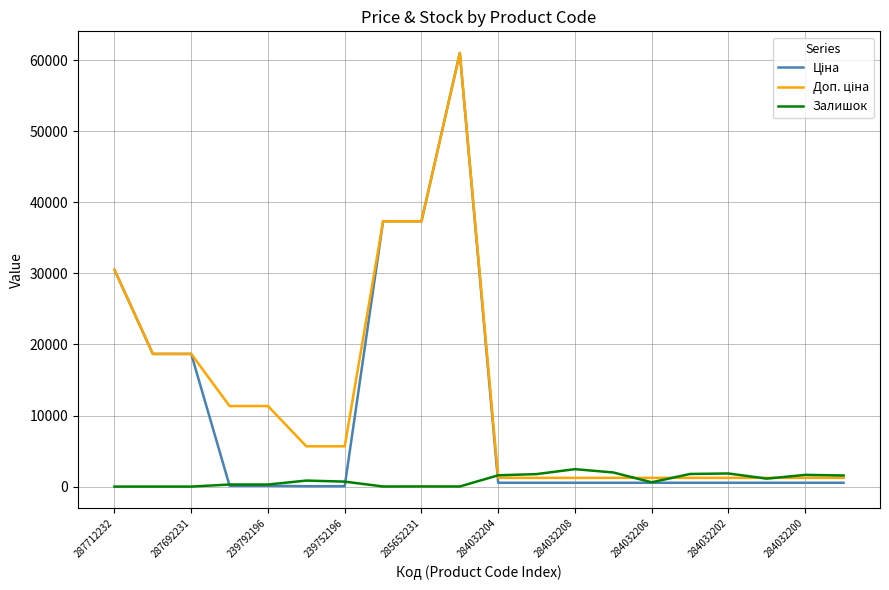

Does the chart have visible grid lines?

Yes